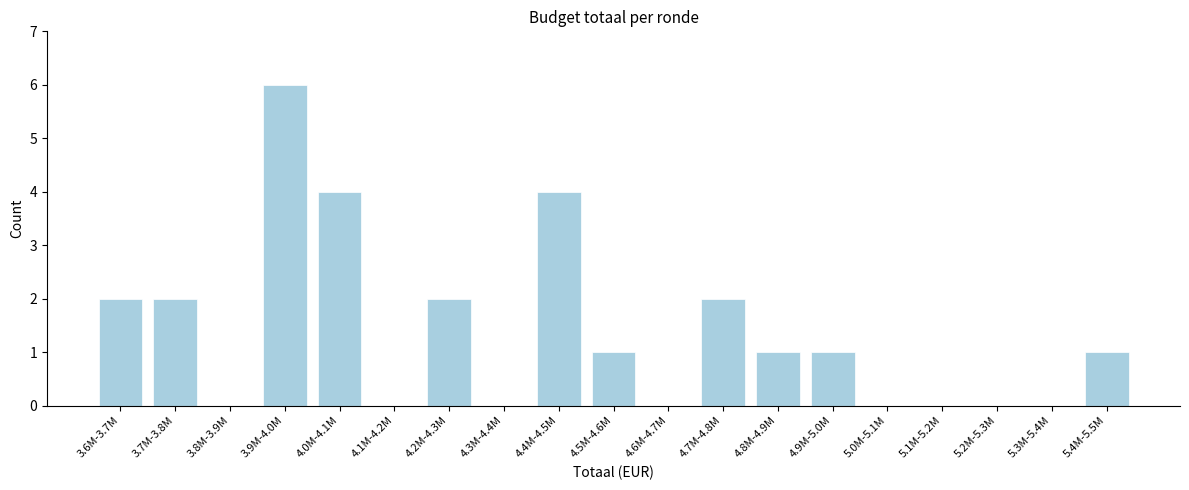

Reading left to right, list all the values displayed in this chart.

3.6M-3.7M=2	3.7M-3.8M=2	3.8M-3.9M=0	3.9M-4.0M=6	4.0M-4.1M=4	4.1M-4.2M=0	4.2M-4.3M=2	4.3M-4.4M=0	4.4M-4.5M=4	4.5M-4.6M=1	4.6M-4.7M=0	4.7M-4.8M=2	4.8M-4.9M=1	4.9M-5.0M=1	5.0M-5.1M=0	5.1M-5.2M=0	5.2M-5.3M=0	5.3M-5.4M=0	5.4M-5.5M=1